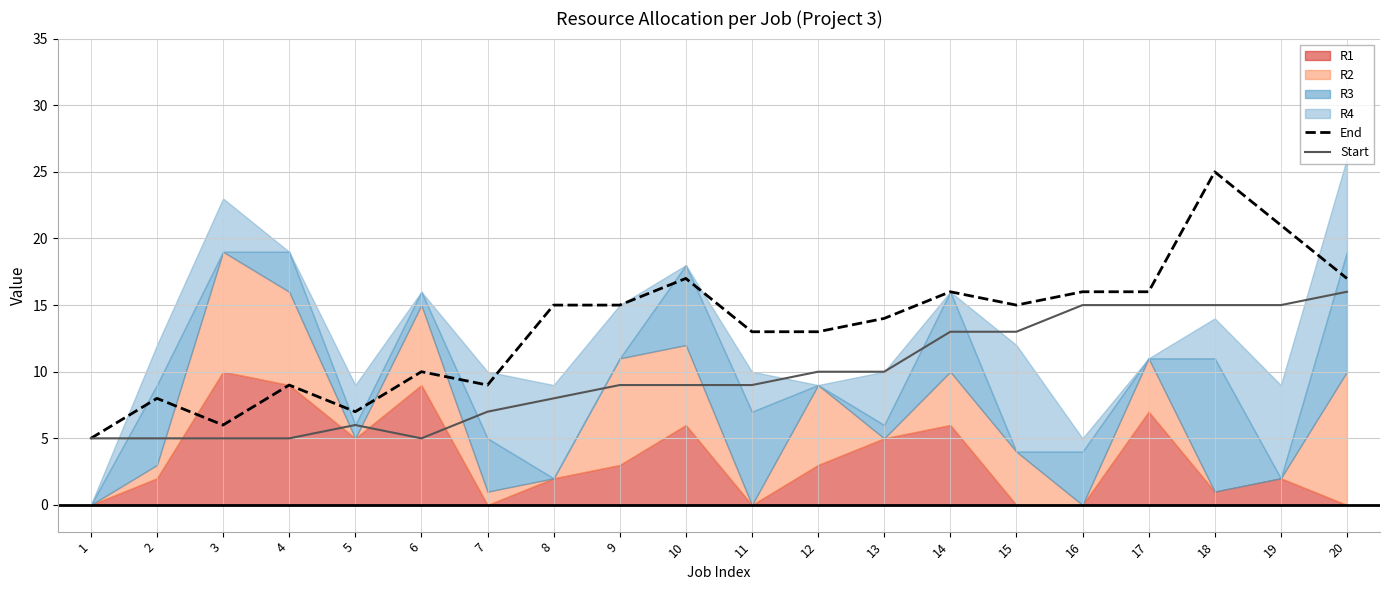

List the labels in order of End value, largest first.

18, 19, 10, 20, 14, 16, 17, 8, 9, 15, 13, 11, 12, 6, 4, 7, 2, 5, 3, 1